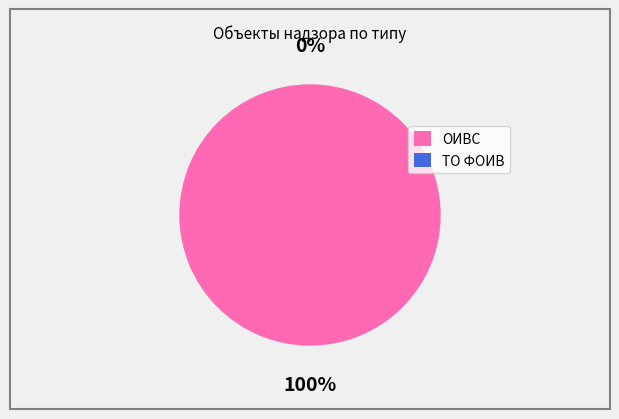

What percentage is NOT represented by ТО ФОИВ?

100.0%